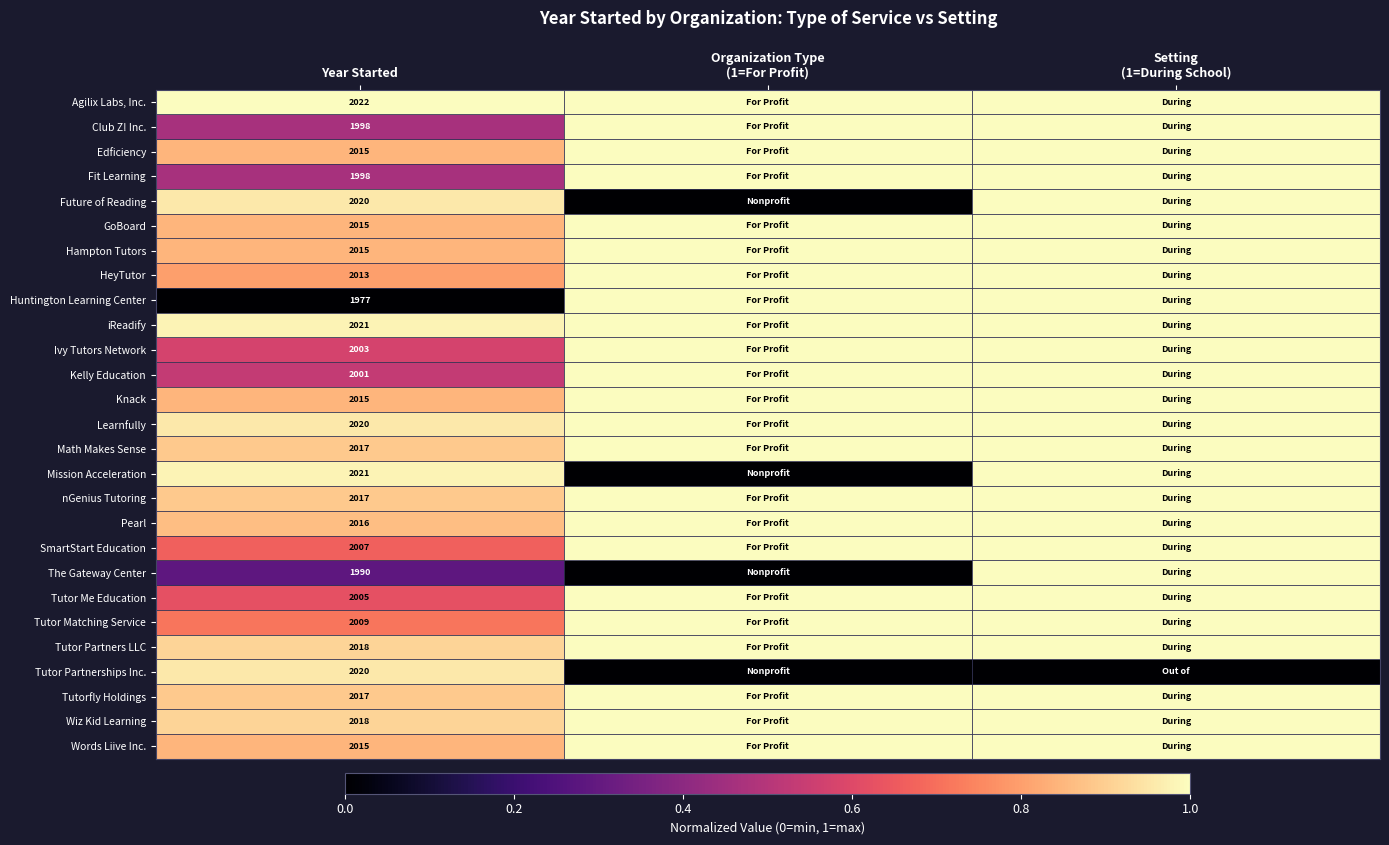

True or false: Tutor Partnerships Inc. has a value of 2020 at Year Started.

True